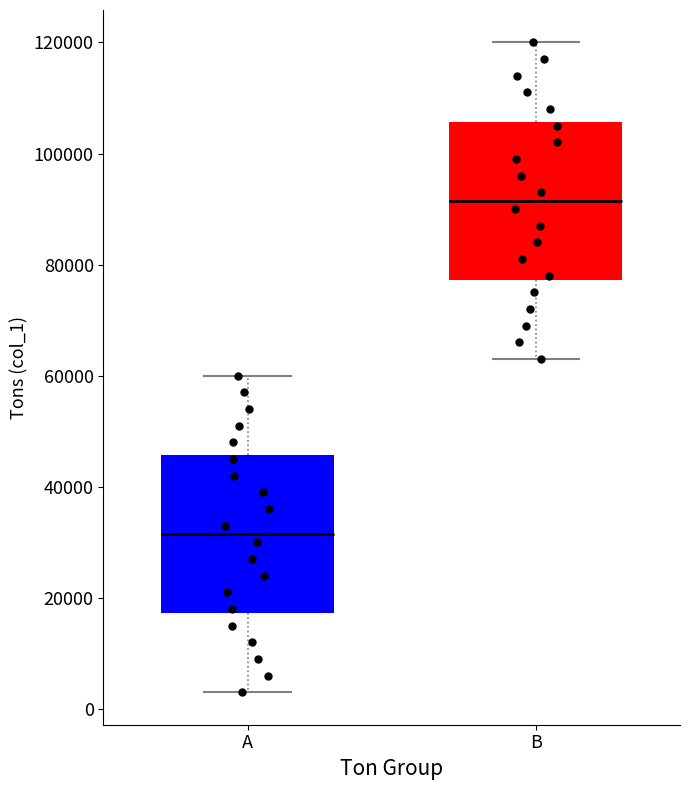

Which box has the highest median line?

B